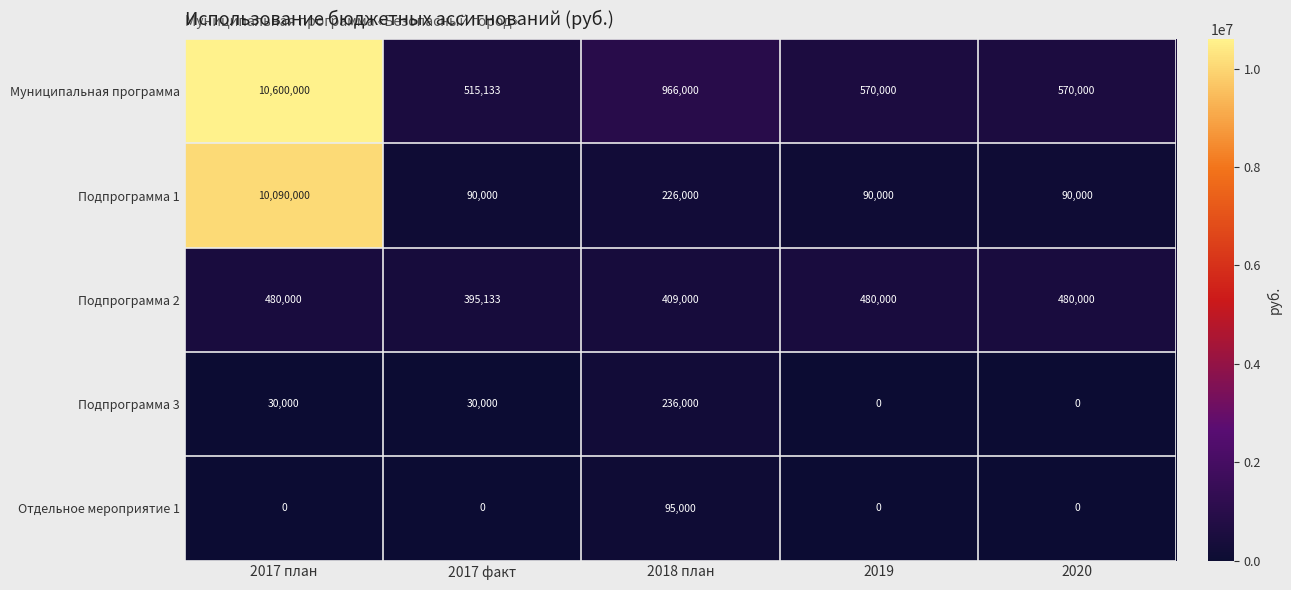

Reading left to right, list all the values displayed in this chart.

Муниципальная программа: 2017 план=10600000	2017 факт=515133	2018 план=966000	2019=570000	2020=570000
Подпрограмма 1: 2017 план=10090000	2017 факт=90000	2018 план=226000	2019=90000	2020=90000
Подпрограмма 2: 2017 план=480000	2017 факт=395133	2018 план=409000	2019=480000	2020=480000
Подпрограмма 3: 2017 план=30000	2017 факт=30000	2018 план=236000	2019=0	2020=0
Отдельное мероприятие 1: 2017 план=0	2017 факт=0	2018 план=95000	2019=0	2020=0